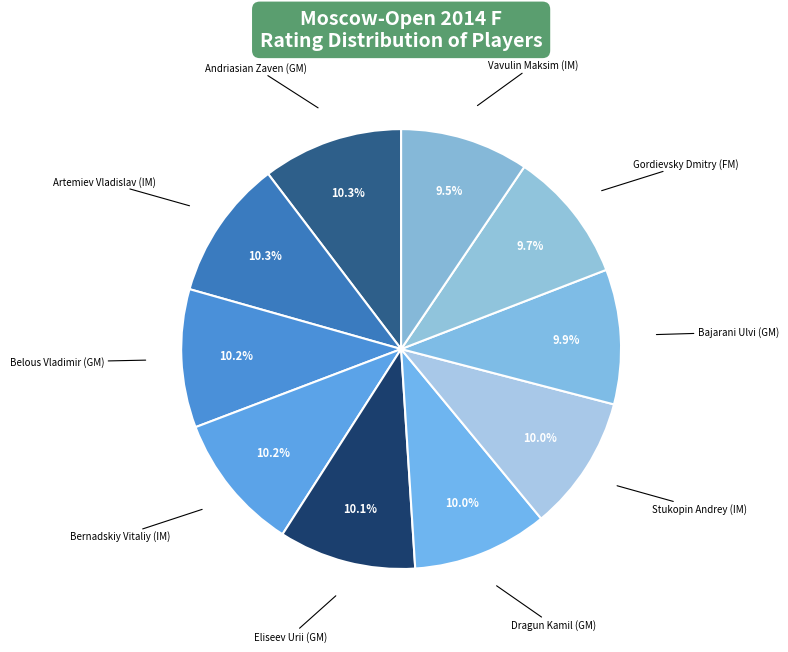

Which slice is the largest?

Andriasian Zaven (GM)